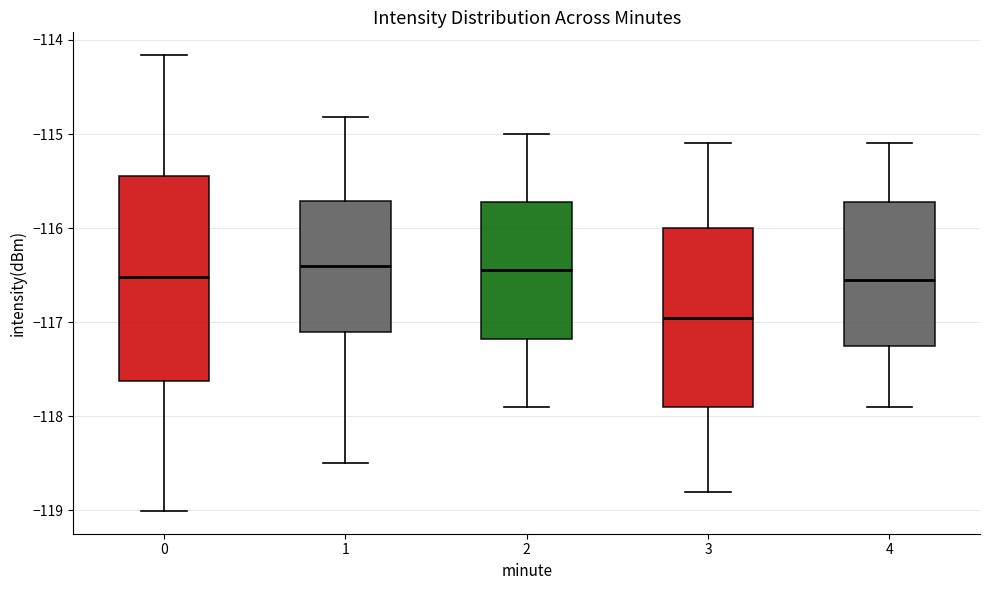

Comparing the boxes themselves (not the whiskers), which one is the tallest?

0